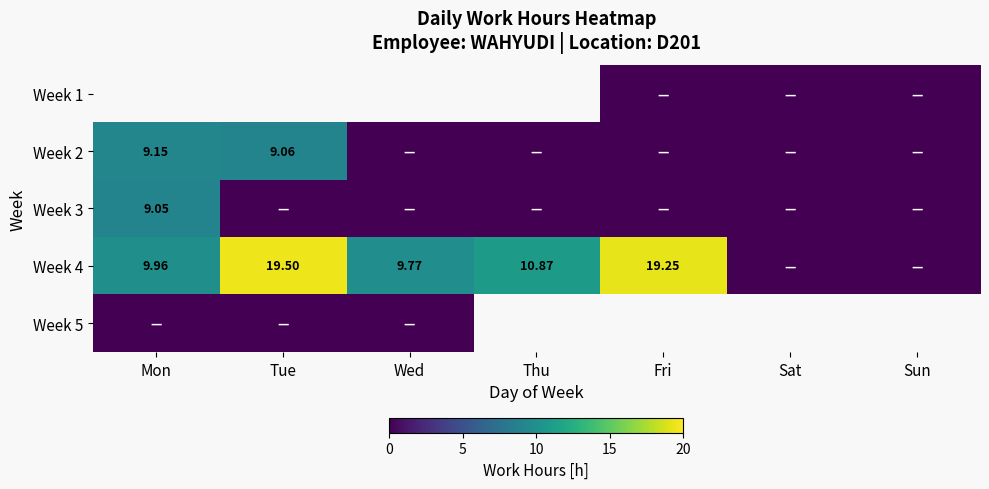

What is the difference between the maximum and minimum values in the Week 2 series?

9.2